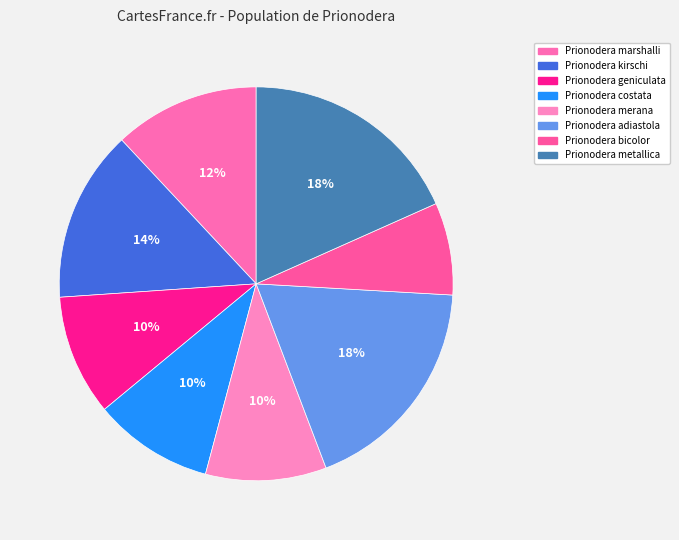

Count the number of slices in the pie.

8